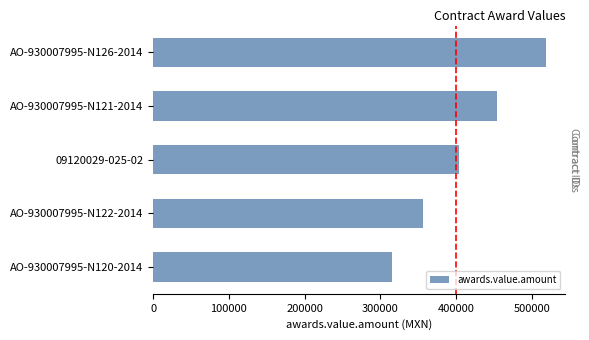

Reading top to bottom, extract all data points from this chart.

AO-930007995-N126-2014=518249.1	AO-930007995-N121-2014=453448.8	09120029-025-02=404273.7	AO-930007995-N122-2014=356050.6	AO-930007995-N120-2014=315670.4